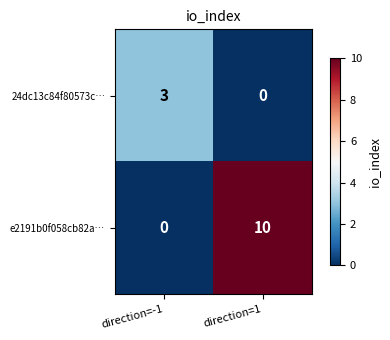

Is it true that 24dc13c84f80573c… equals 2 at direction=1?

False